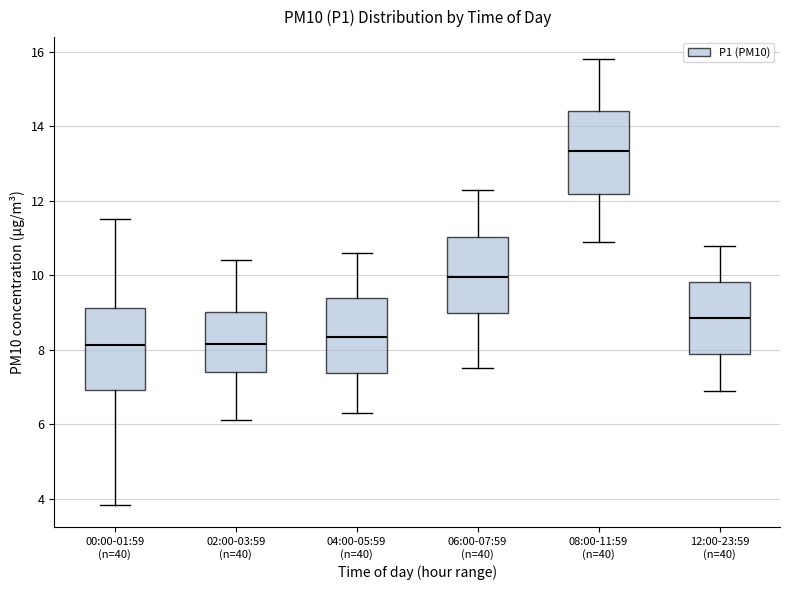

Reading left to right, read every box against the y-axis: the position of its median line, the range the box covers, and the ends of its whiskers. The values are not printed on the chart, so give them approximately, as read against the axis.

00:00-01:59 (n=40): median 8.2, box 7.0 to 9.2, whiskers 3.8 to 11.6
02:00-03:59 (n=40): median 8.2, box 7.4 to 9.0, whiskers 6.2 to 10.4
04:00-05:59 (n=40): median 8.4, box 7.4 to 9.4, whiskers 6.4 to 10.6
06:00-07:59 (n=40): median 10.0, box 9.0 to 11.0, whiskers 7.6 to 12.4
08:00-11:59 (n=40): median 13.4, box 12.2 to 14.4, whiskers 11.0 to 15.8
12:00-23:59 (n=40): median 8.8, box 7.8 to 9.8, whiskers 7.0 to 10.8